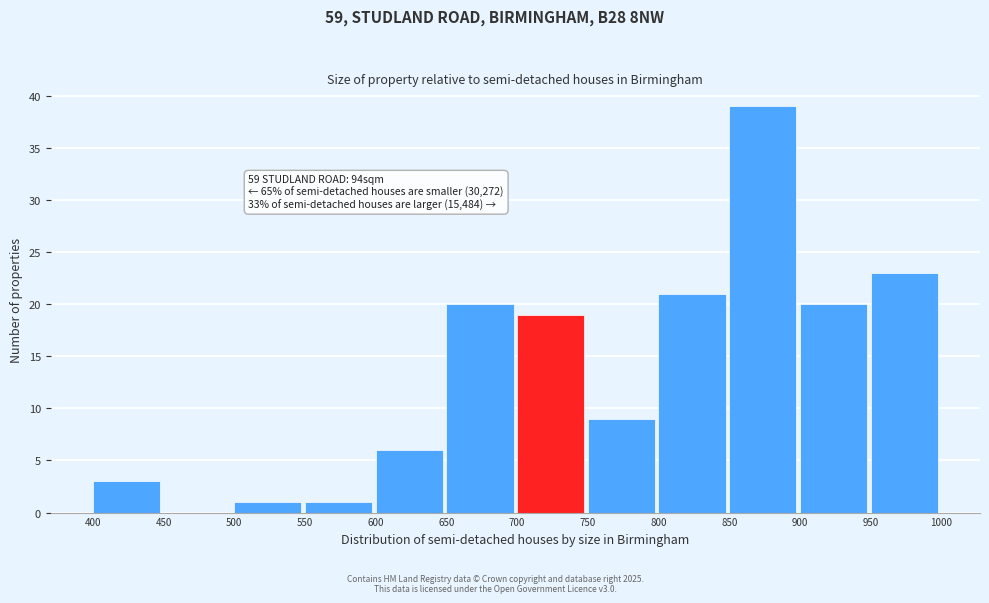

Over which range of the x-axis is the bar tallest?

850 to 900